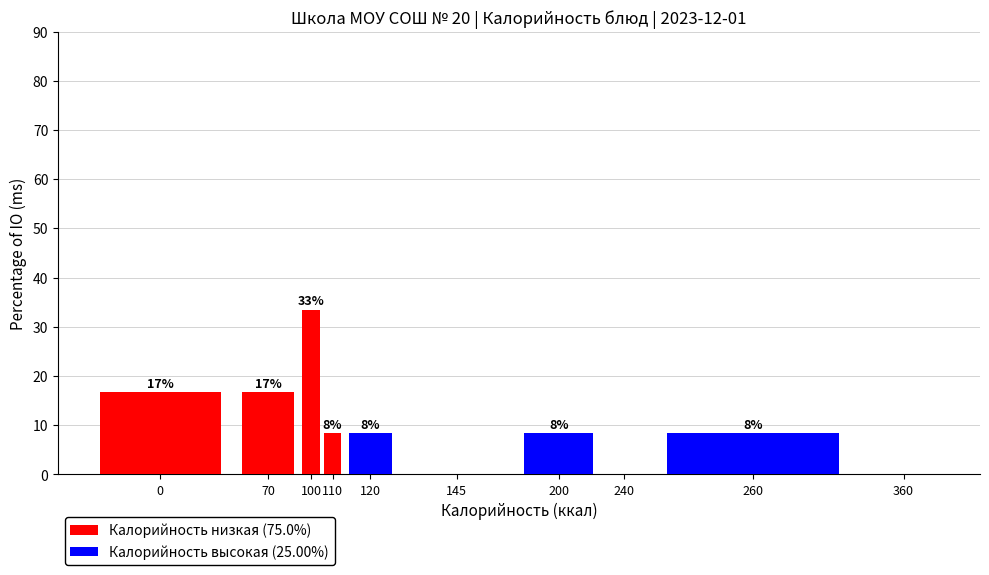

At which category is the sum across all series the highest?

100